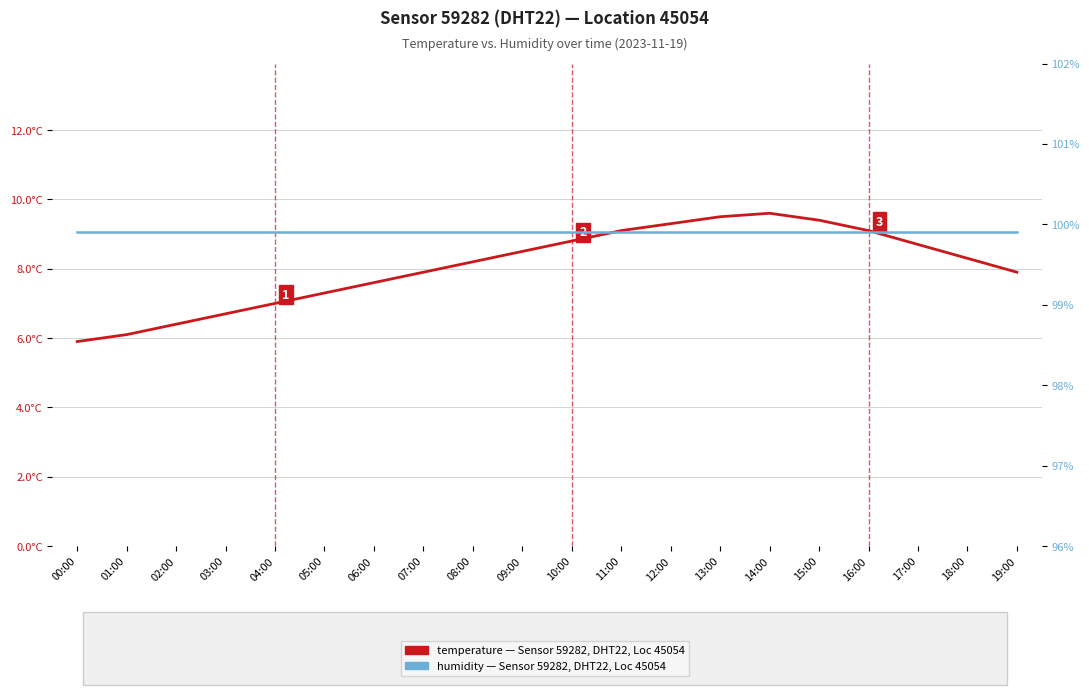

What is the label of the 17th point from the right?

03:00